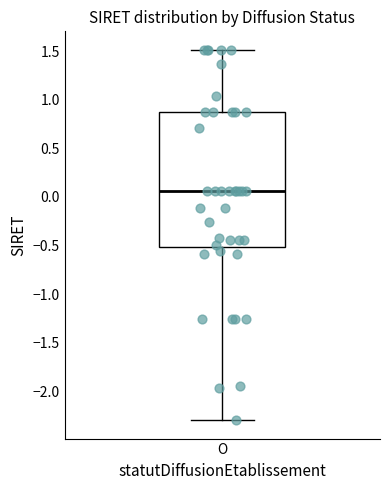

Where does the median line of the box for O sit on the y-axis? The values are not printed on the chart, so give them approximately, as read against the axis.

0.05